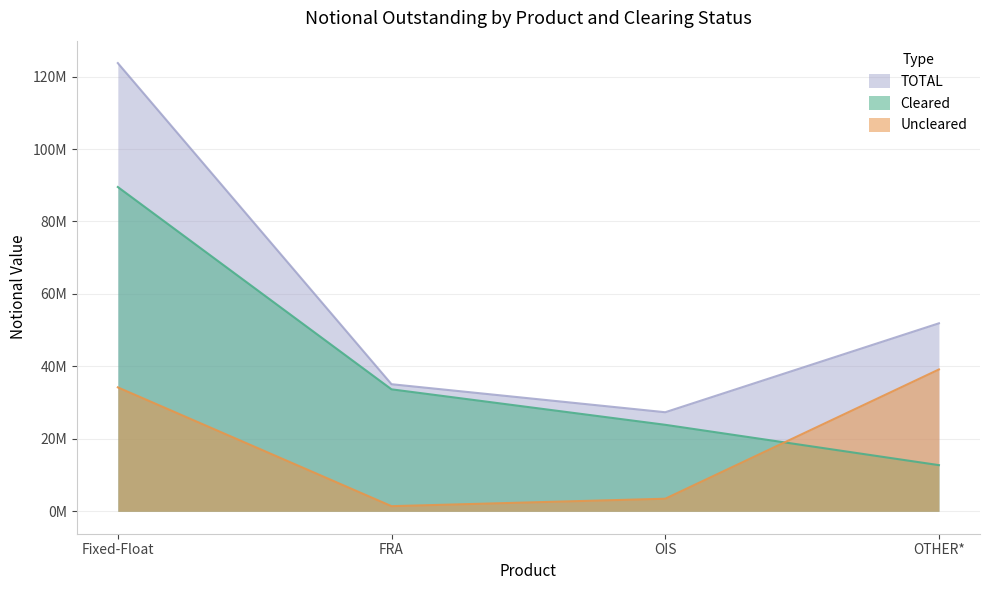

Is the value of TOTAL at OIS greater than the value of Uncleared at OIS?

Yes